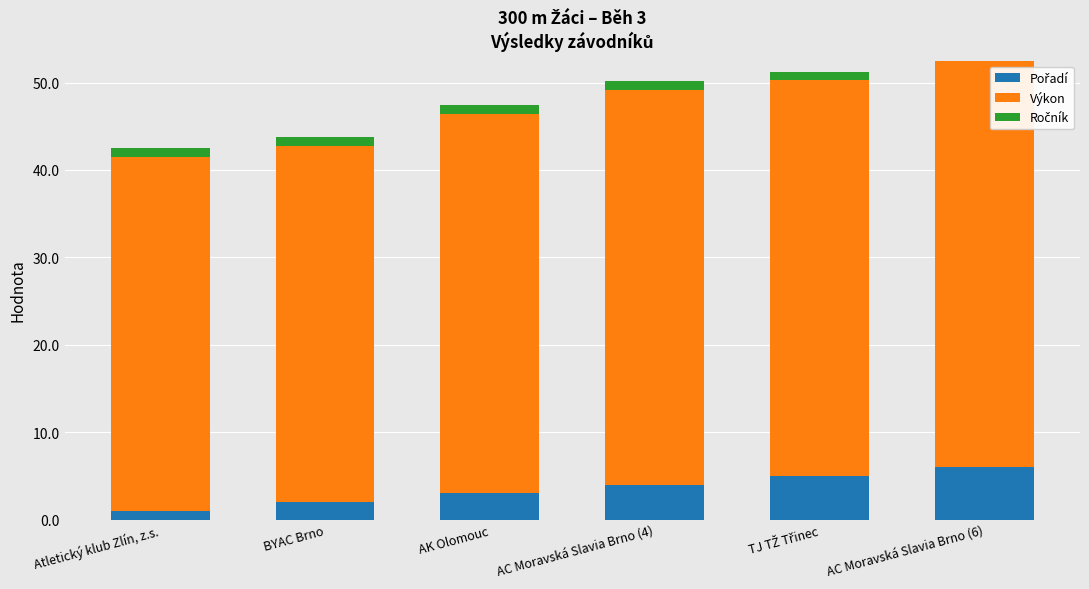

Are the bars grouped side by side (vs. stacked)?

No